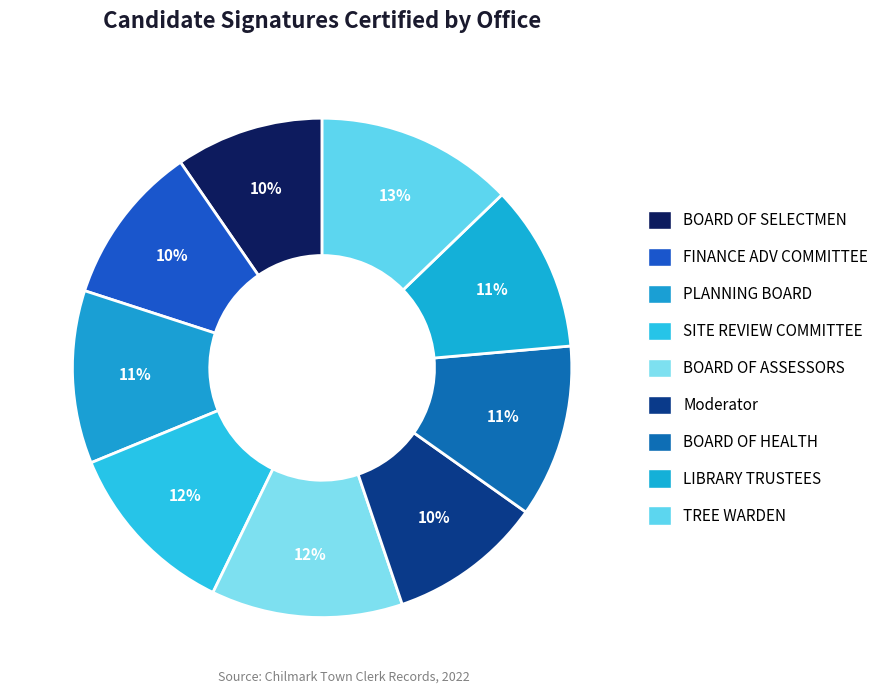

To the nearest percent, what percentage of the pie is PLANNING BOARD?

11%